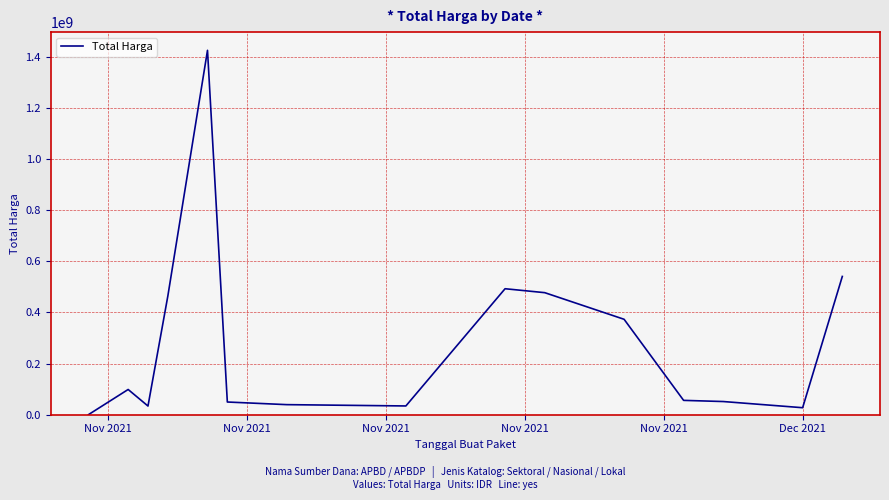

What is the difference between the maximum and minimum values?

1425534300